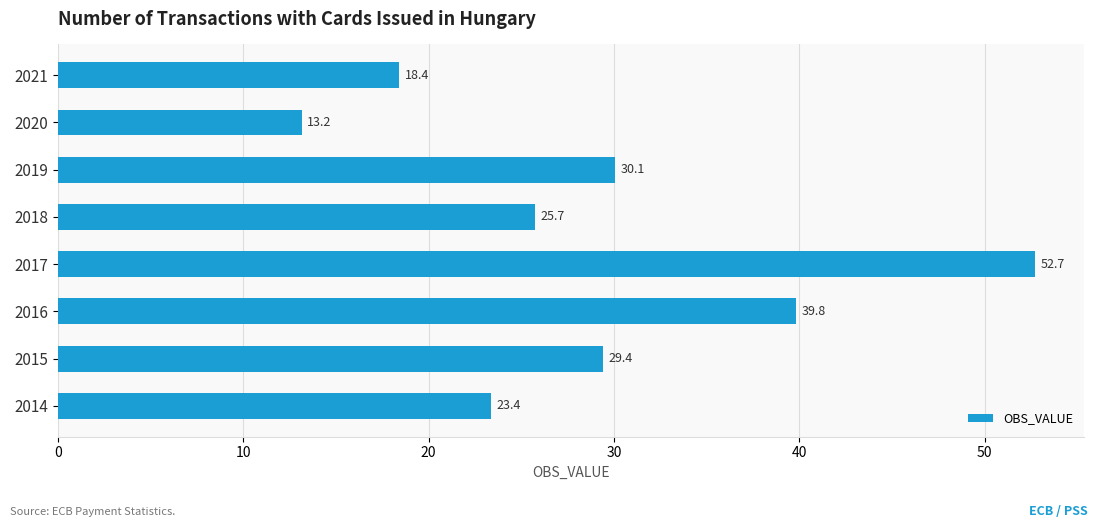

What is the difference between the maximum and minimum values?

39.6